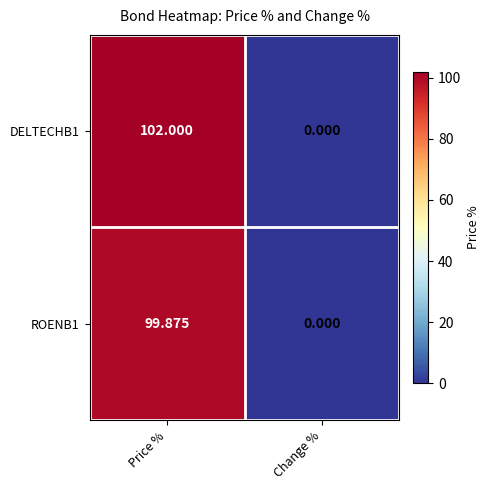

Is the value of ROENB1 at Price % greater than the value of DELTECHB1 at Price %?

No